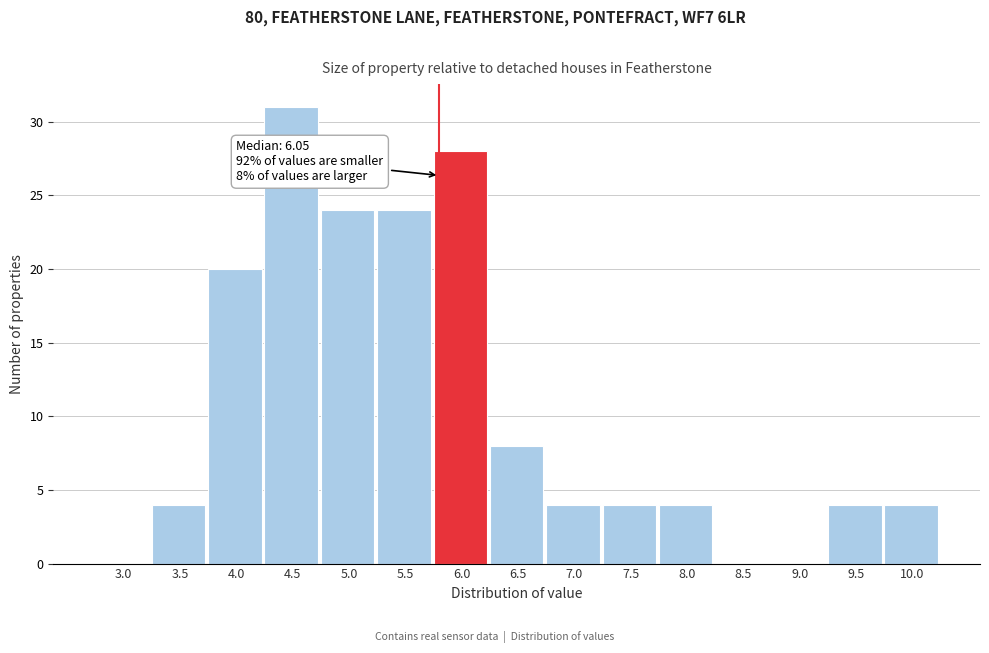

Reading left to right, what are all the values shown in this chart?

3.0=0	3.5=4	4.0=20	4.5=31	5.0=24	5.5=24	6.0=28	6.5=8	7.0=4	7.5=4	8.0=4	8.5=0	9.0=0	9.5=4	10.0=4